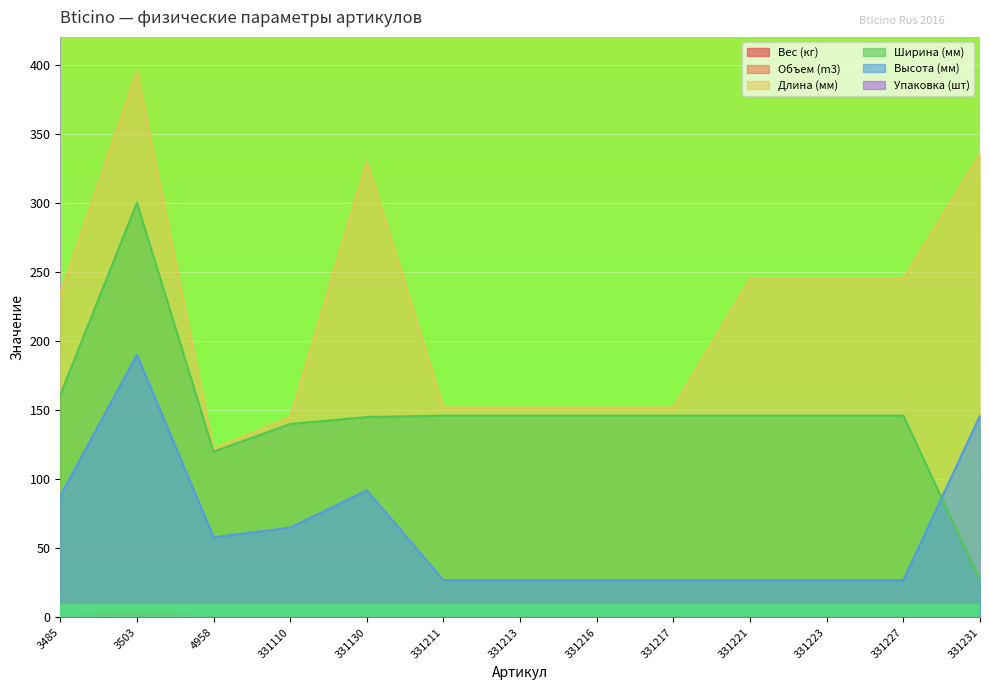

The Высота (мм) series shows 279.3 at 3503. True or false?

False